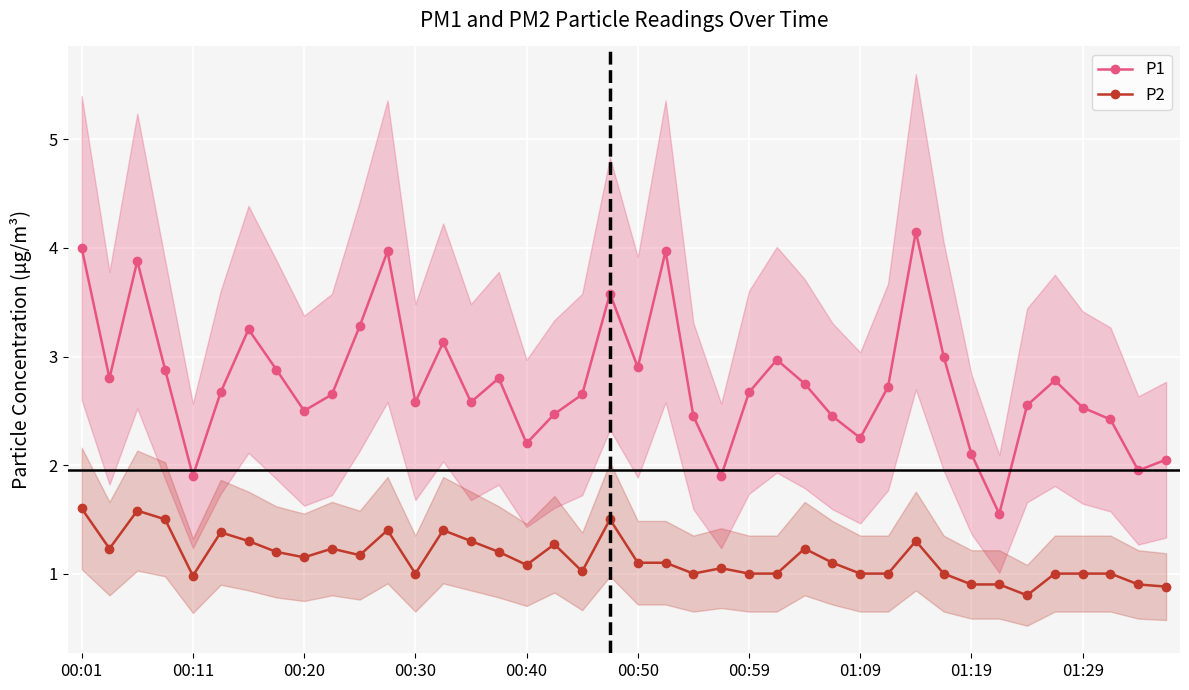

What is the minimum value for P1?

1.6